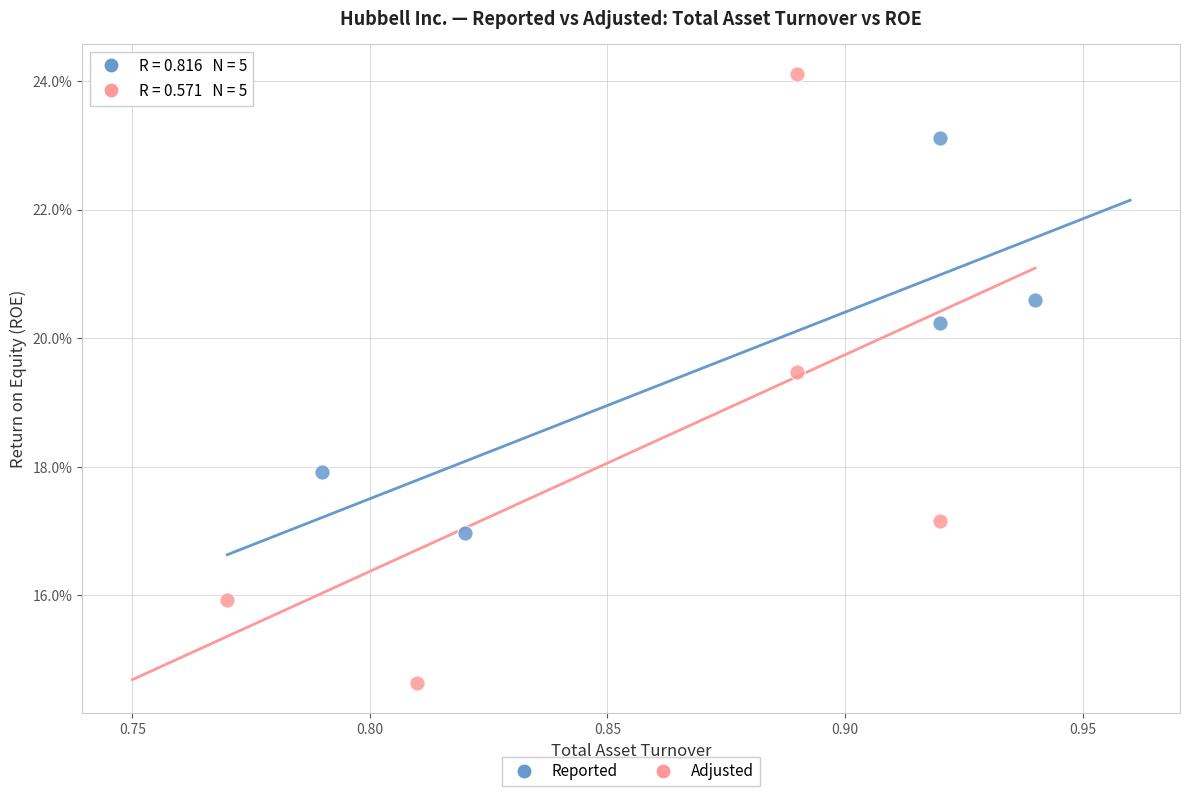

What are all the series names shown in the legend?

Reported, Adjusted